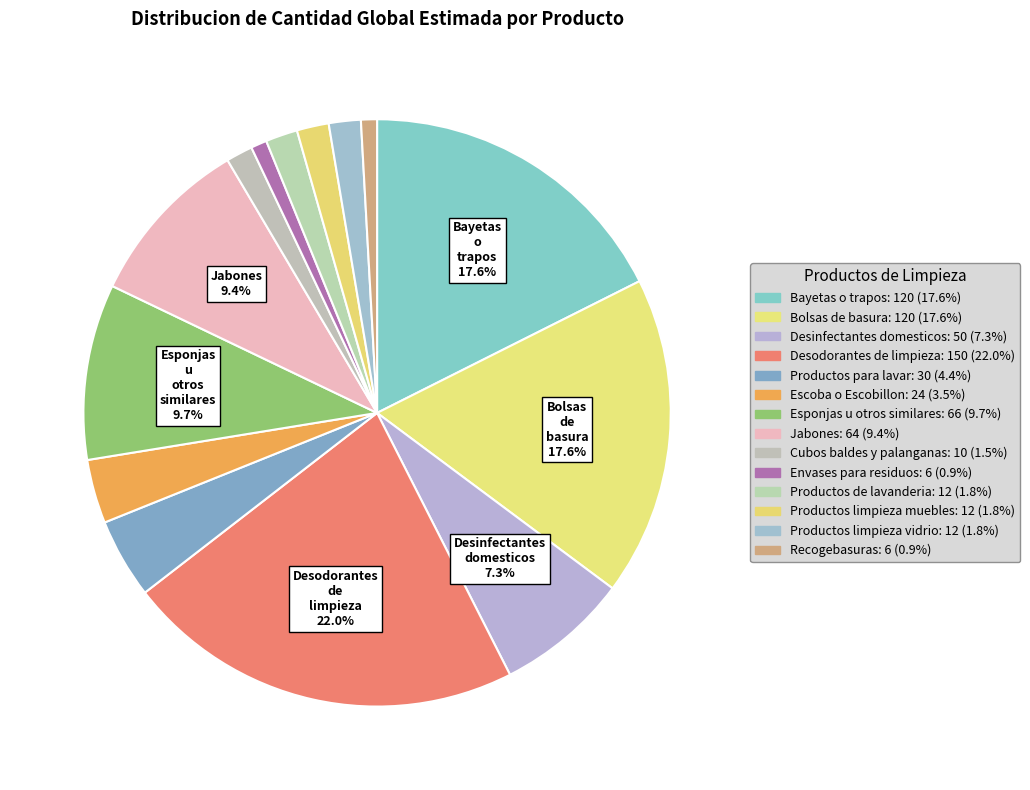

What is the smallest slice in the pie chart?

Envases para residuos